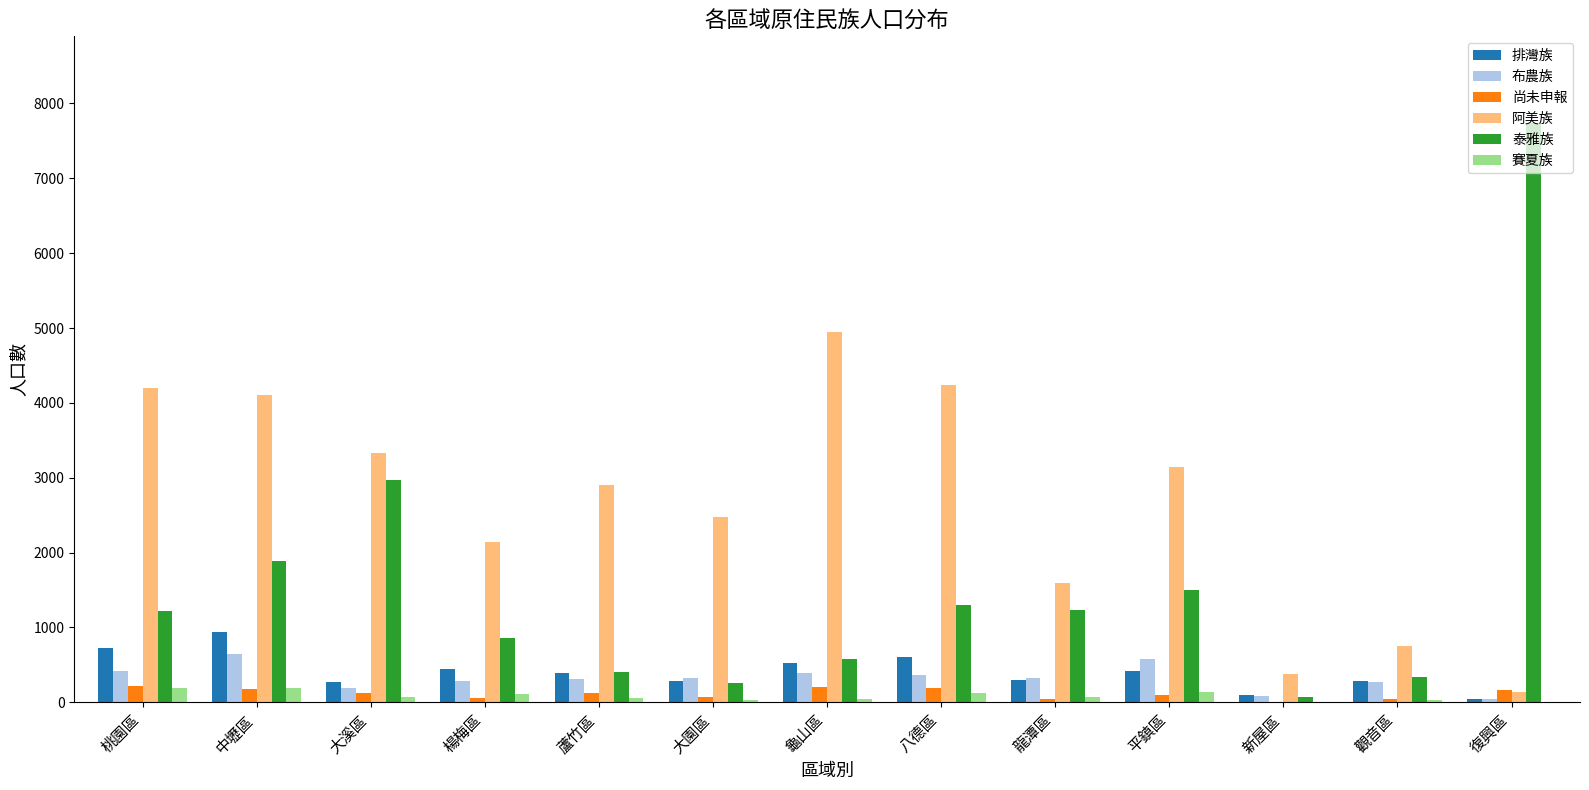

How many distinct data groups are displayed?

6